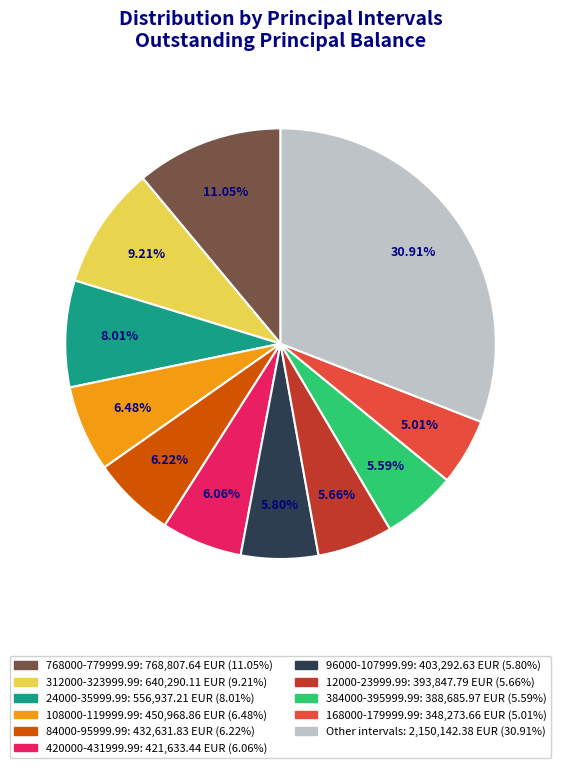

Is there any slice that represents more than half of the pie?

No